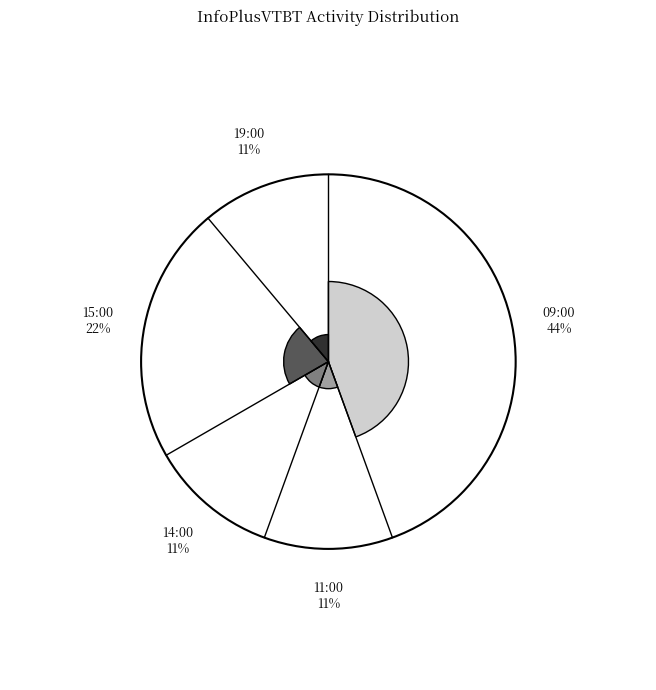

To the nearest percent, what is the combined percentage of 14:00 and 11:00?

22%